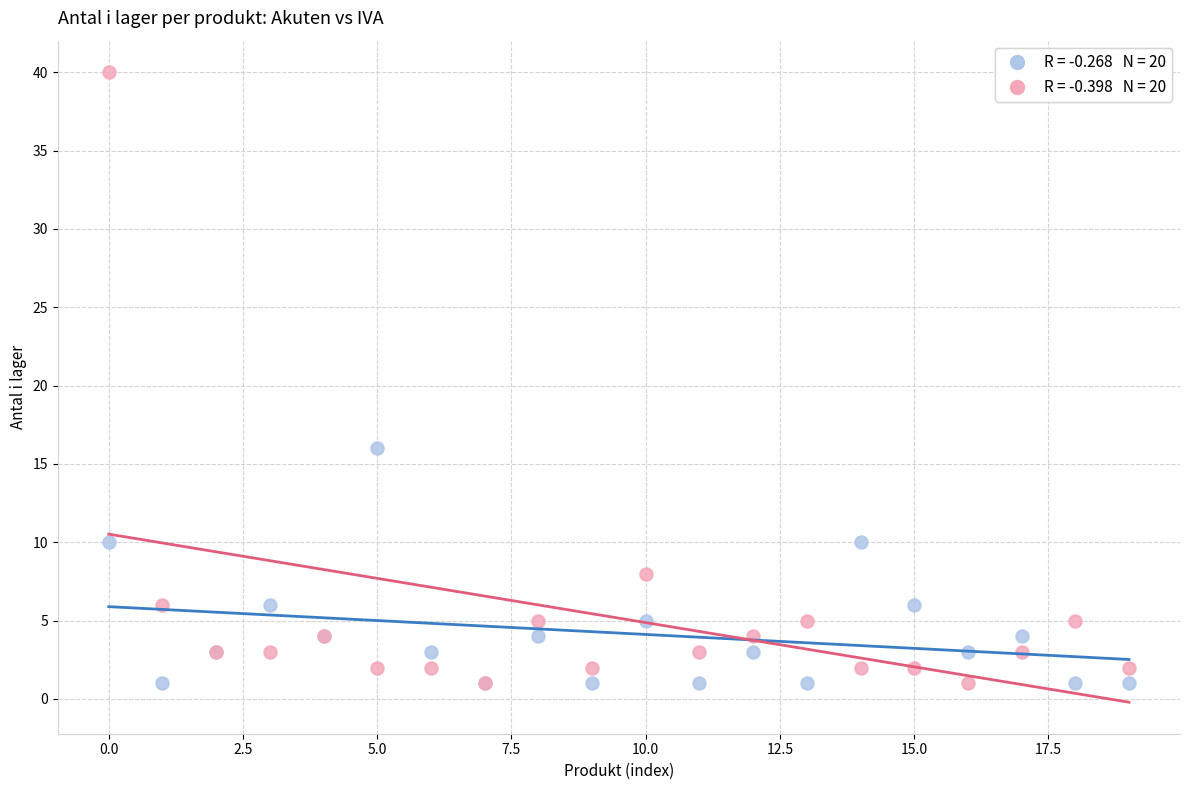

Across all series, what Y value is closest to 20?

16